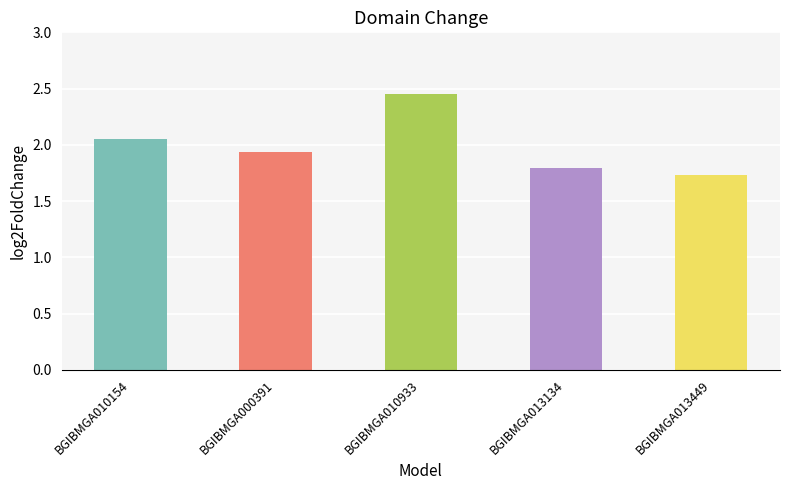

Count the number of categories in the chart.

5